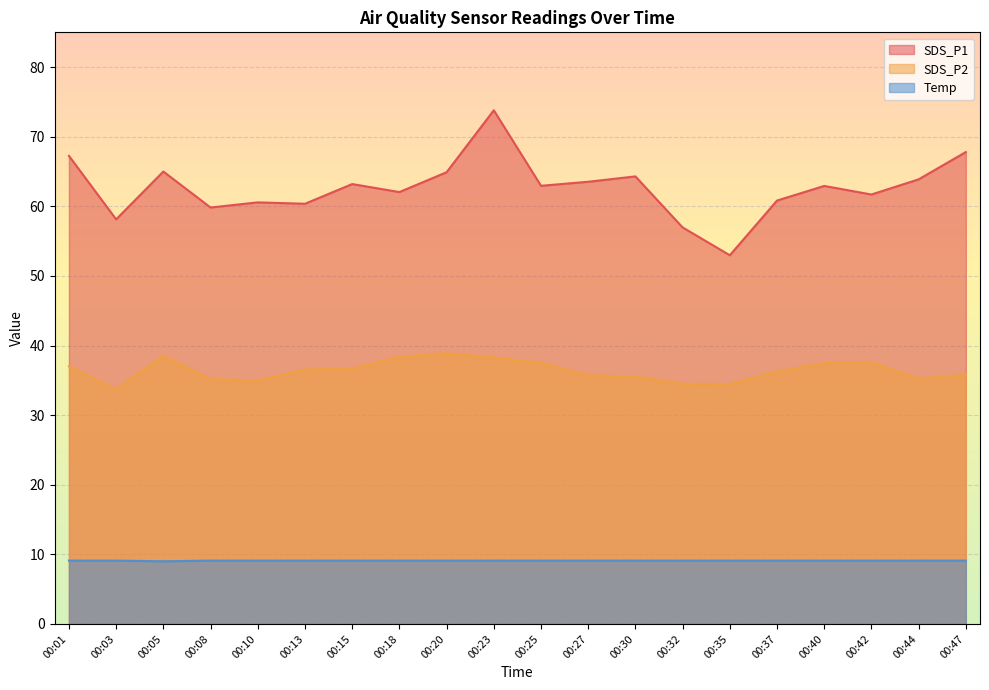

True or false: Temp and SDS_P1 intersect in this chart.

False